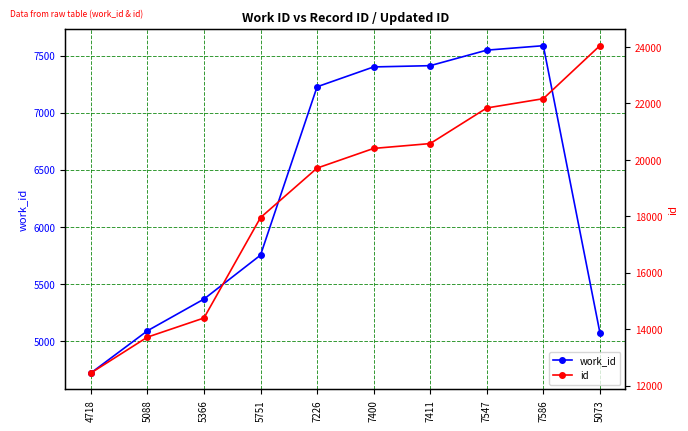

Where does the id series first go above 20402?

7411